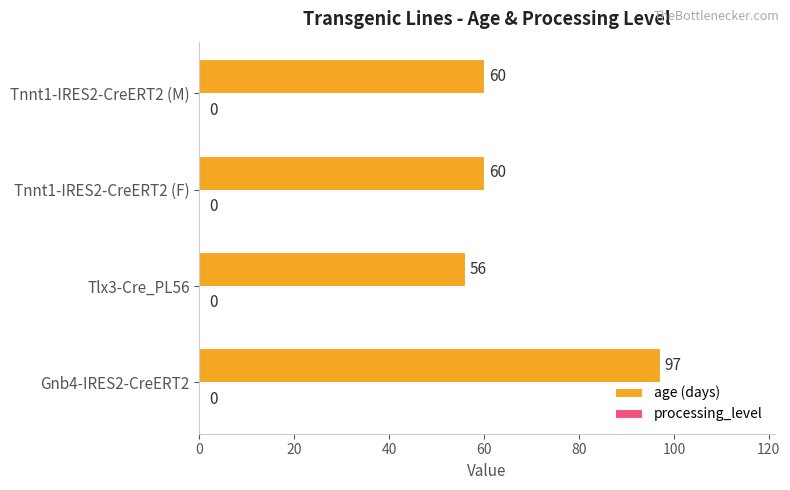

Are the bars grouped side by side (vs. stacked)?

No